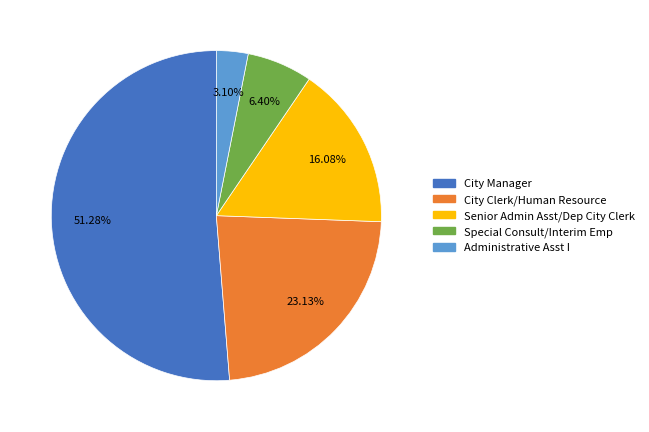

Which category has the smallest portion of the pie?

Administrative Asst I